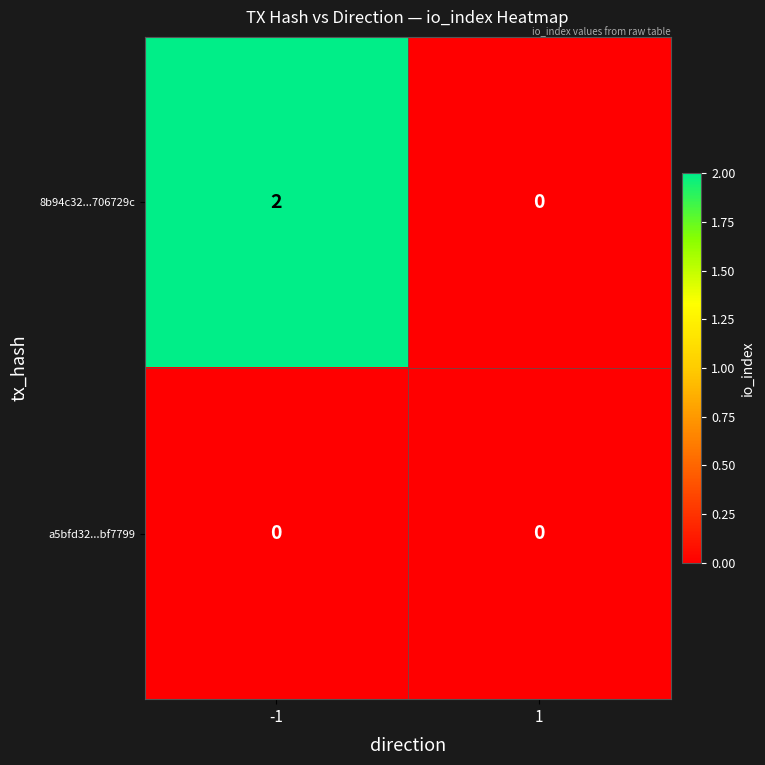

What is the greatest value displayed?

2